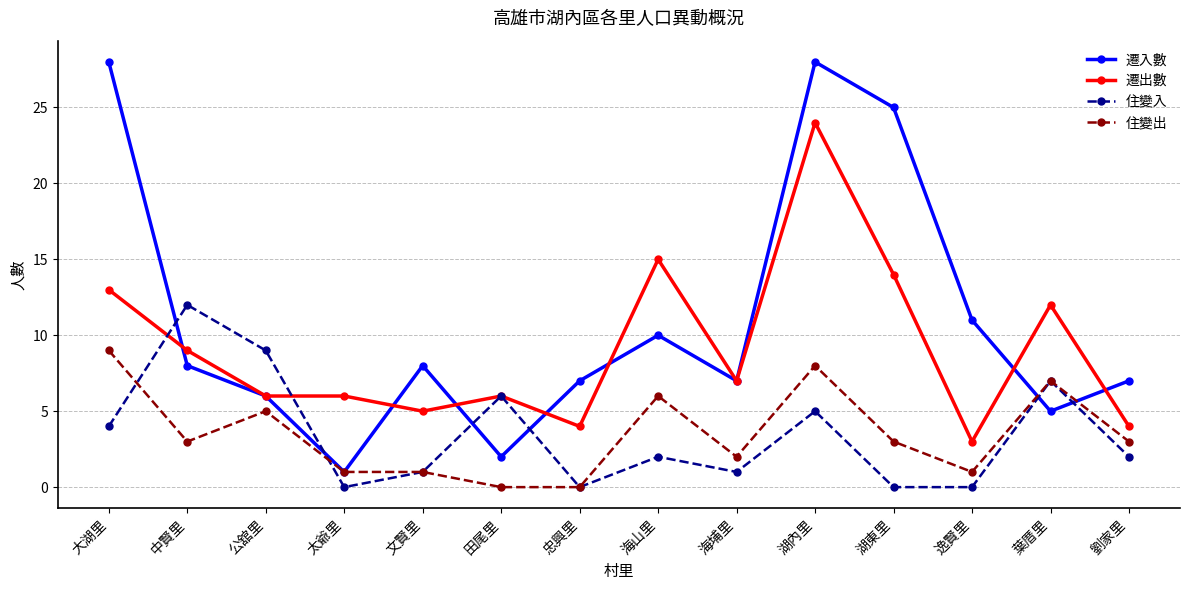

What is the difference between the 住變出 values at 中賢里 and 海埔里?

1